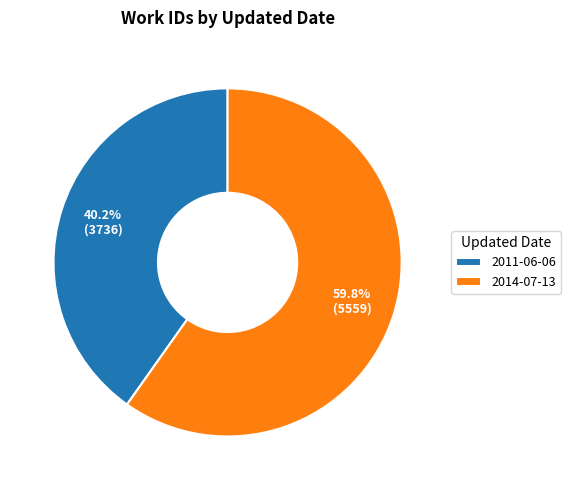

What is the total percentage of 2014-07-13 and 2011-06-06?

100.0%